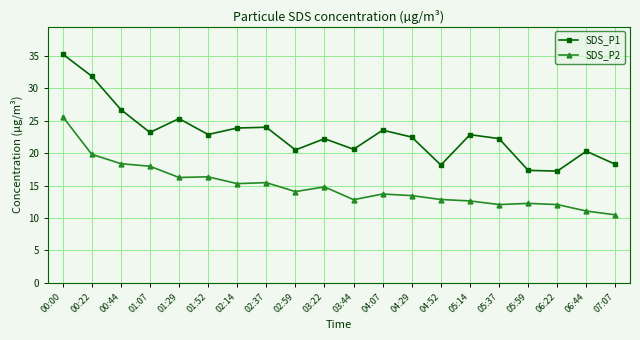

True or false: SDS_P2 and SDS_P1 cross at least once.

False